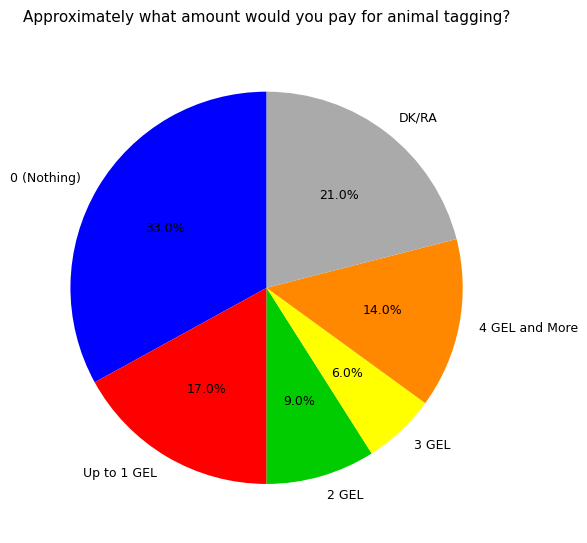

Approximately how many times larger is the value at DK/RA compared to 0 (Nothing)?

0.6